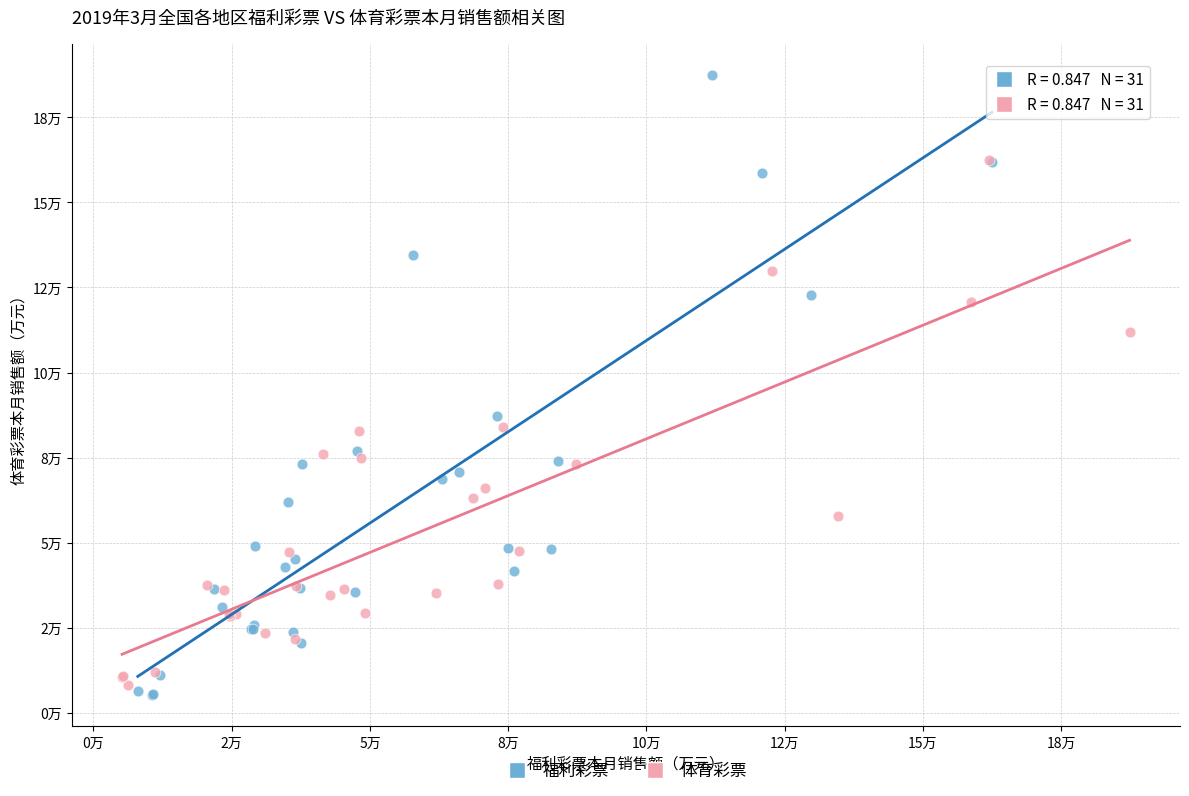

Which series reaches the minimum Y coordinate?

福利彩票